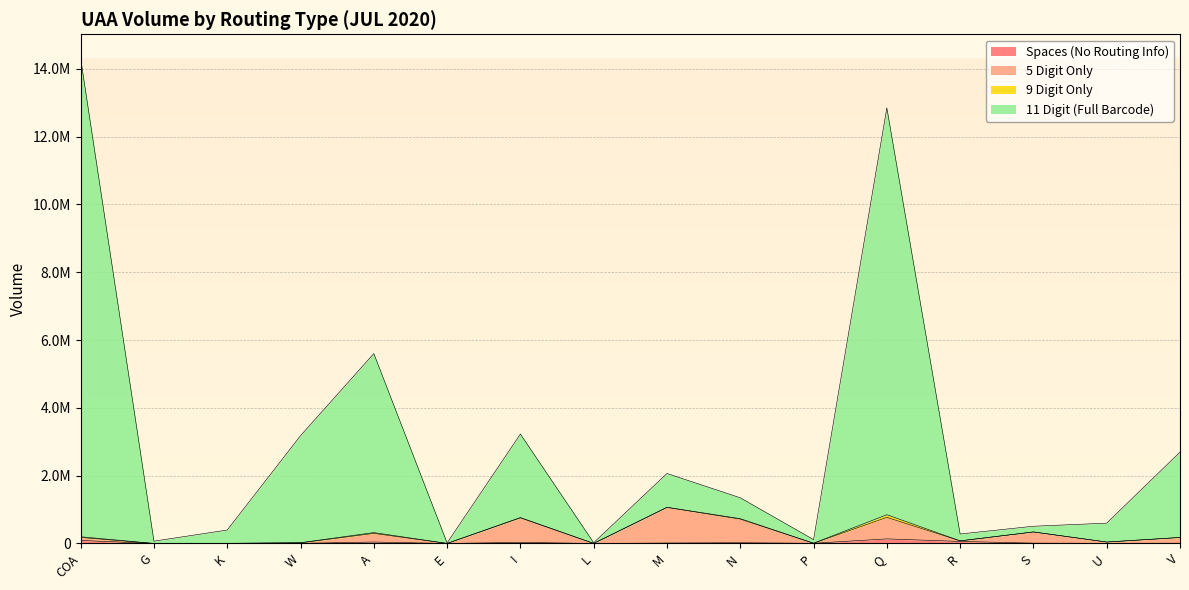

True or false: row_1 has a value of 0 at G.

True